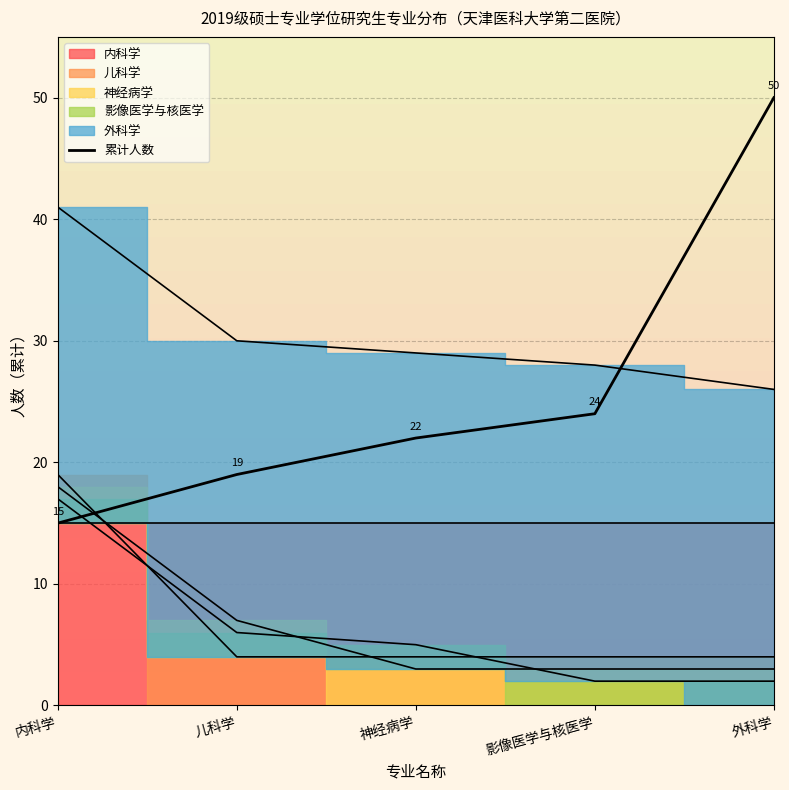

The value at 影像医学与核医学 is 24. True or false?

True